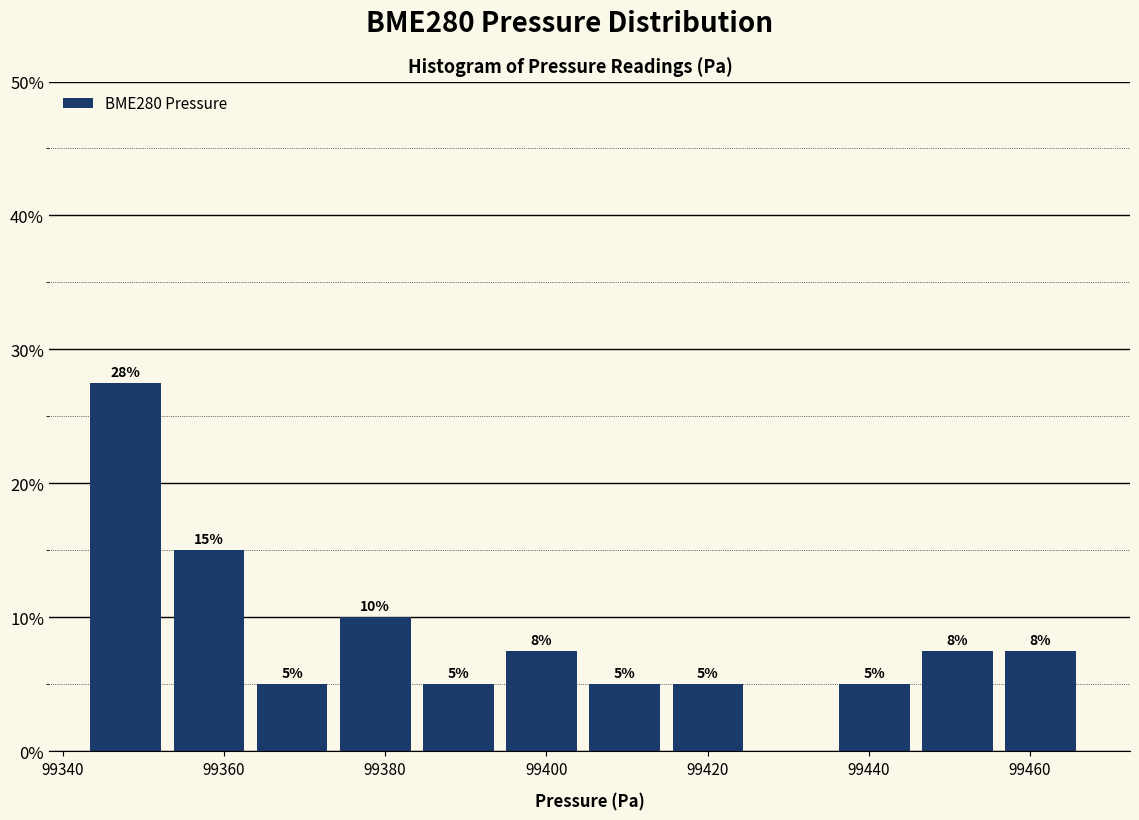

Over which range of the x-axis is the bar tallest?

99344 to 99354